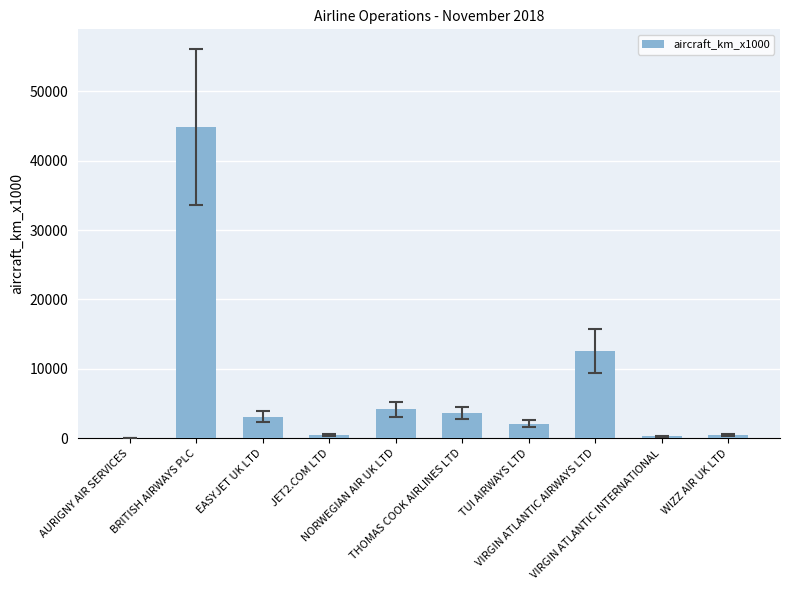

What is the maximum value shown in the chart?

44912